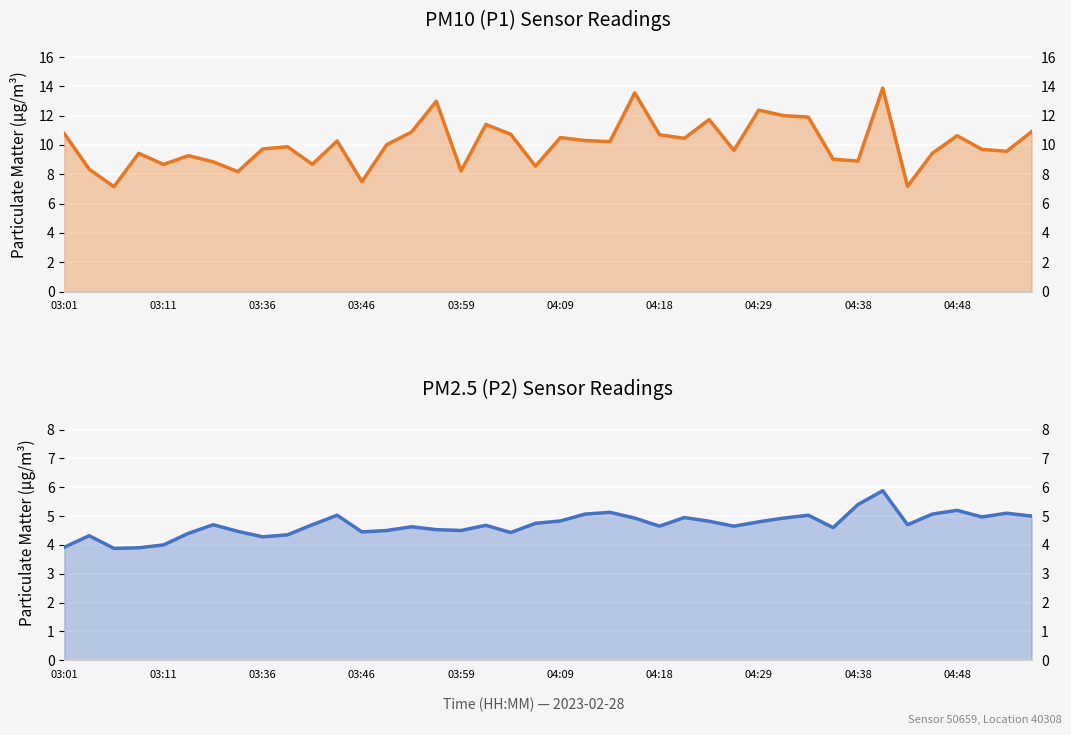

Rank the series by their maximum value, from lowest to highest.

P2, P1